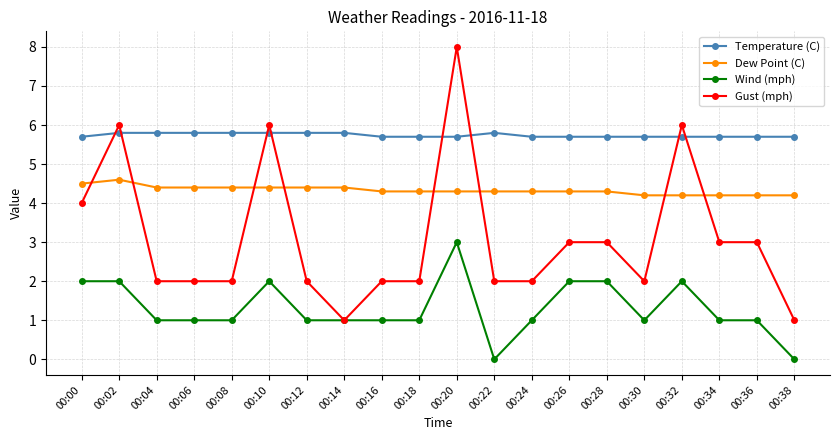

True or false: Gust (mph) has more than 0 points higher than both neighbors.

True